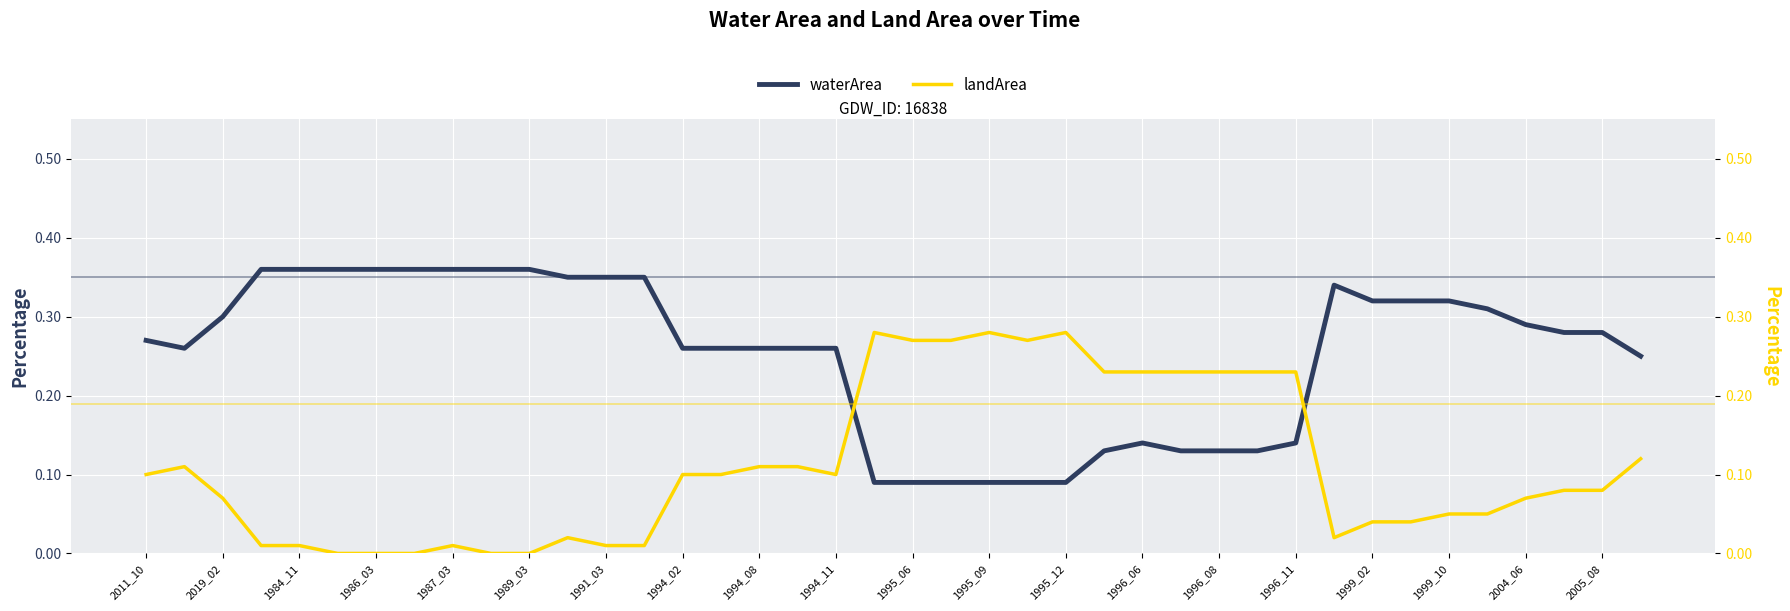

Rank the series by their average value, from highest to lowest.

waterArea, landArea